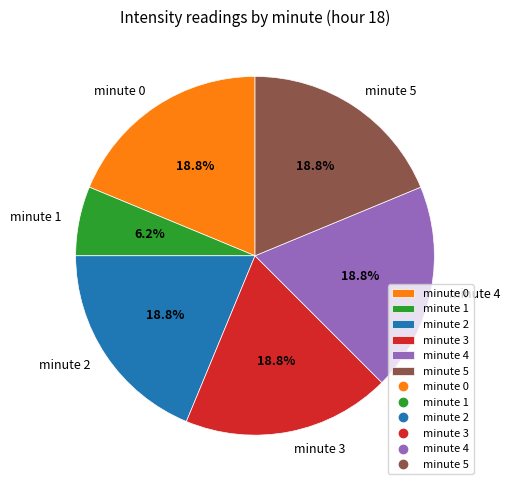

Which category has the smallest portion of the pie?

minute 1